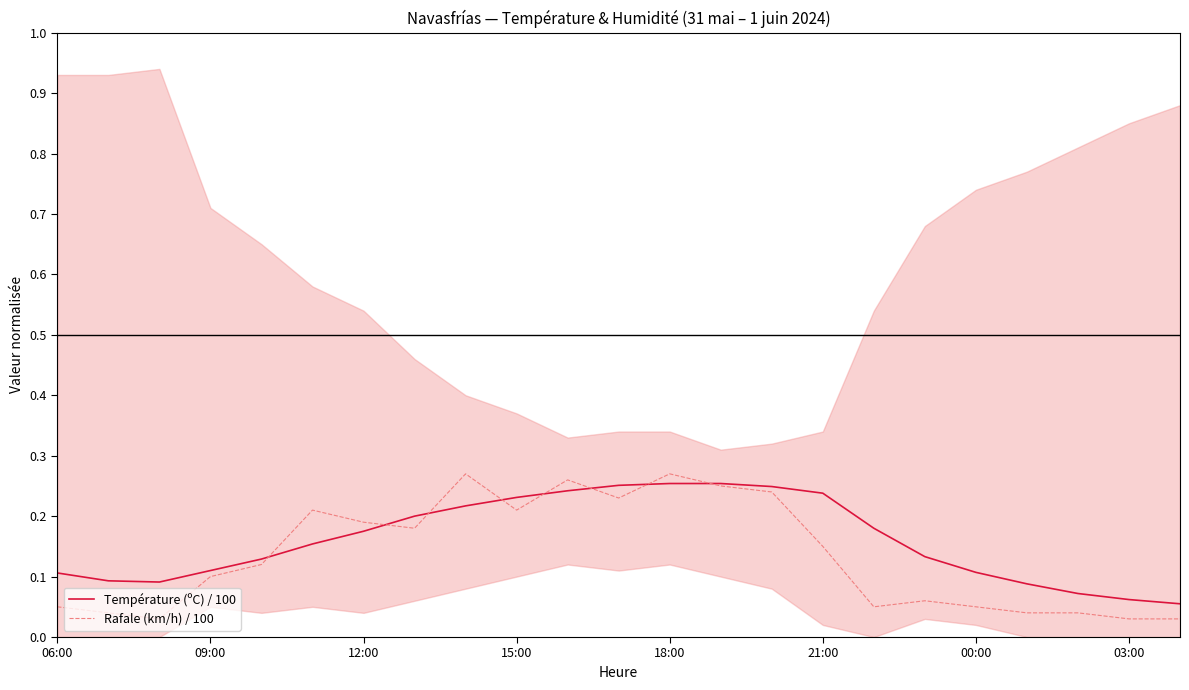

How many times do Rafale (km/h) / 100 and Température (ºC) / 100 cross each other?

8